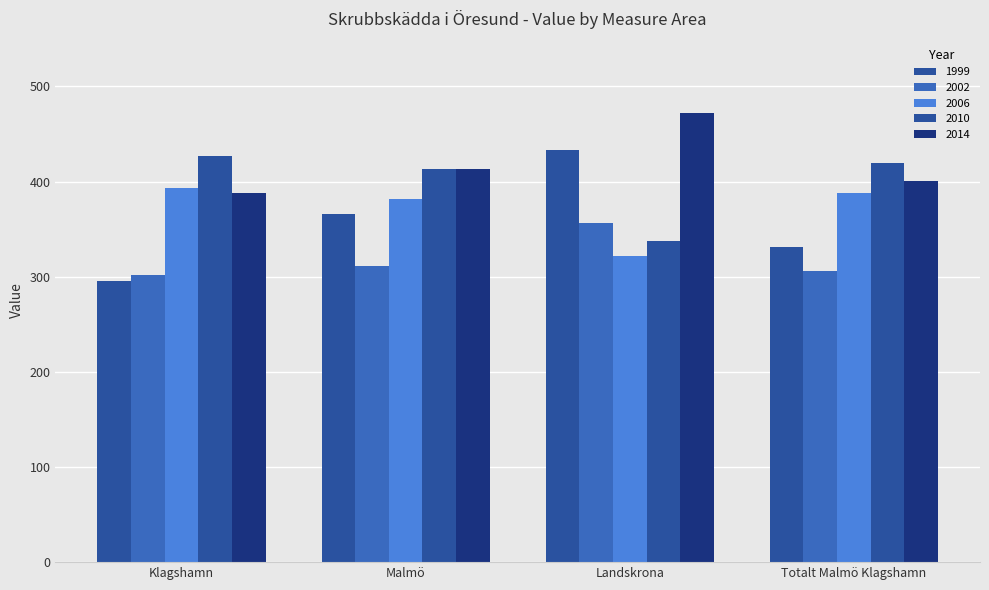

What is the difference between the highest and lowest values at Landskrona?

150.8